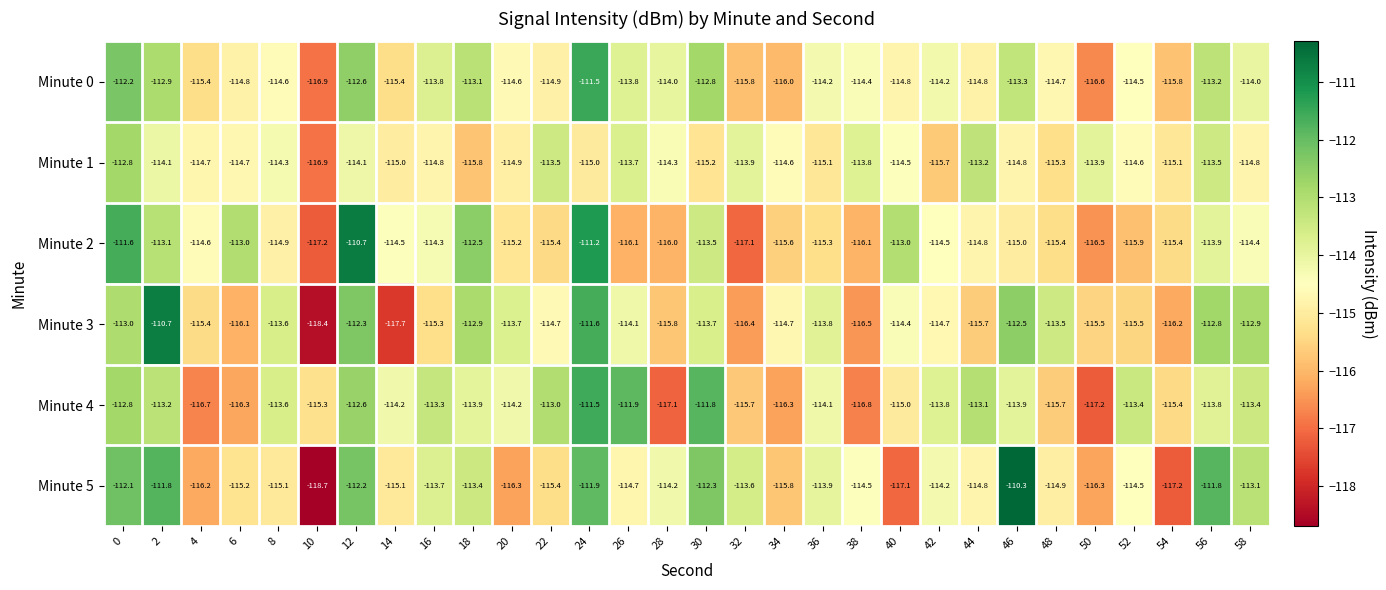

At 28, list the series in order from smallest to largest.

Minute 4, Minute 2, Minute 3, Minute 1, Minute 5, Minute 0